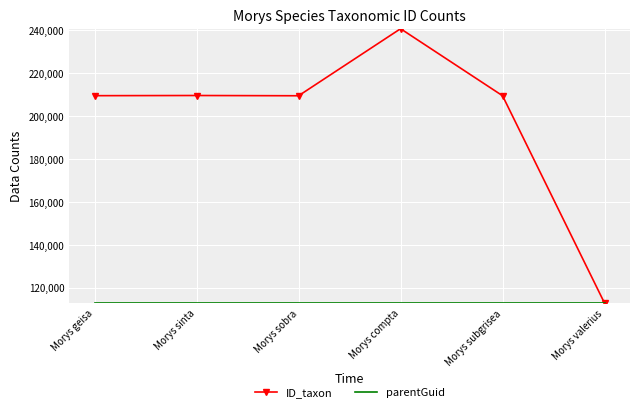

At which category does the chart reach its peak across all series?

Morys compta